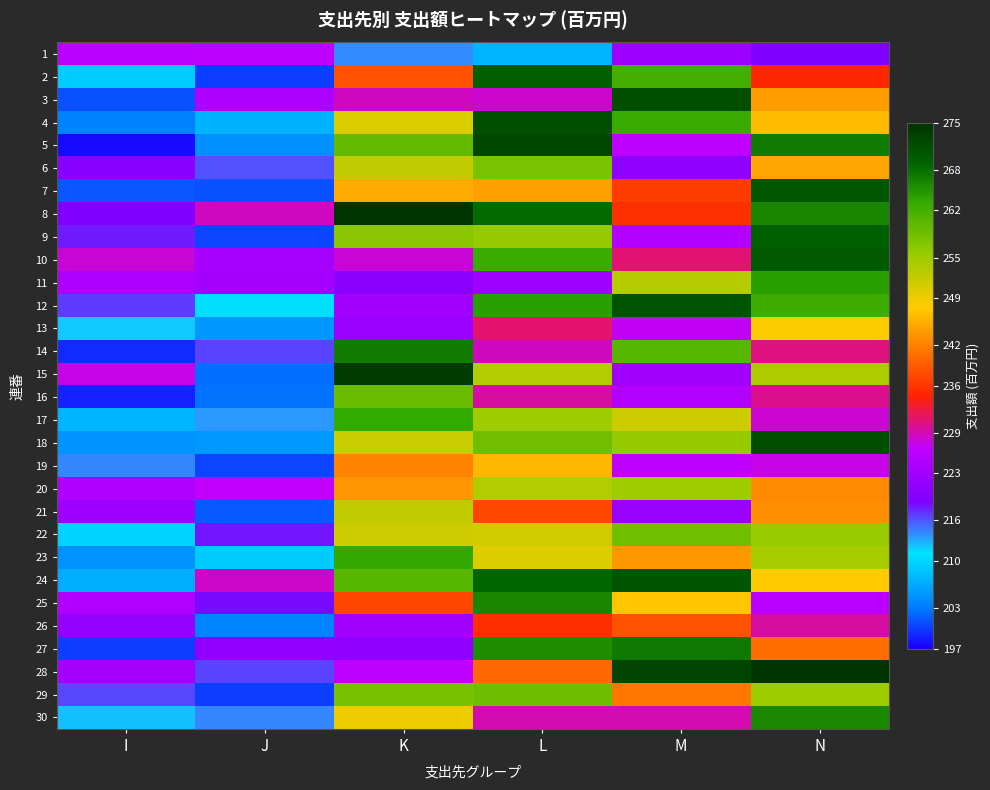

How many series are shown in this chart?

30